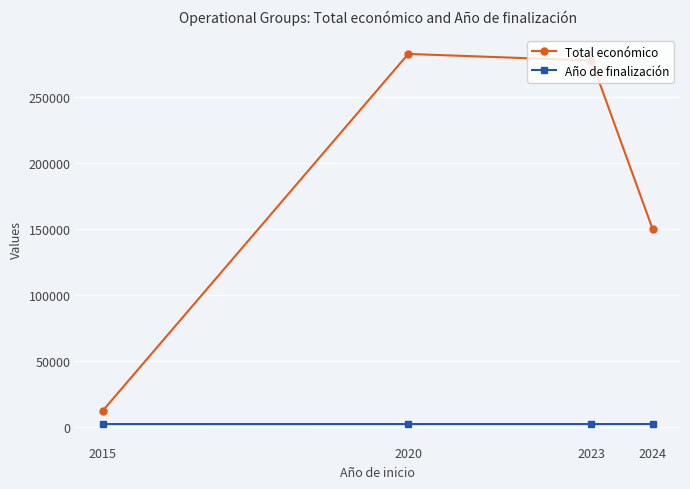

What is the sum of all Total económico values?

722172